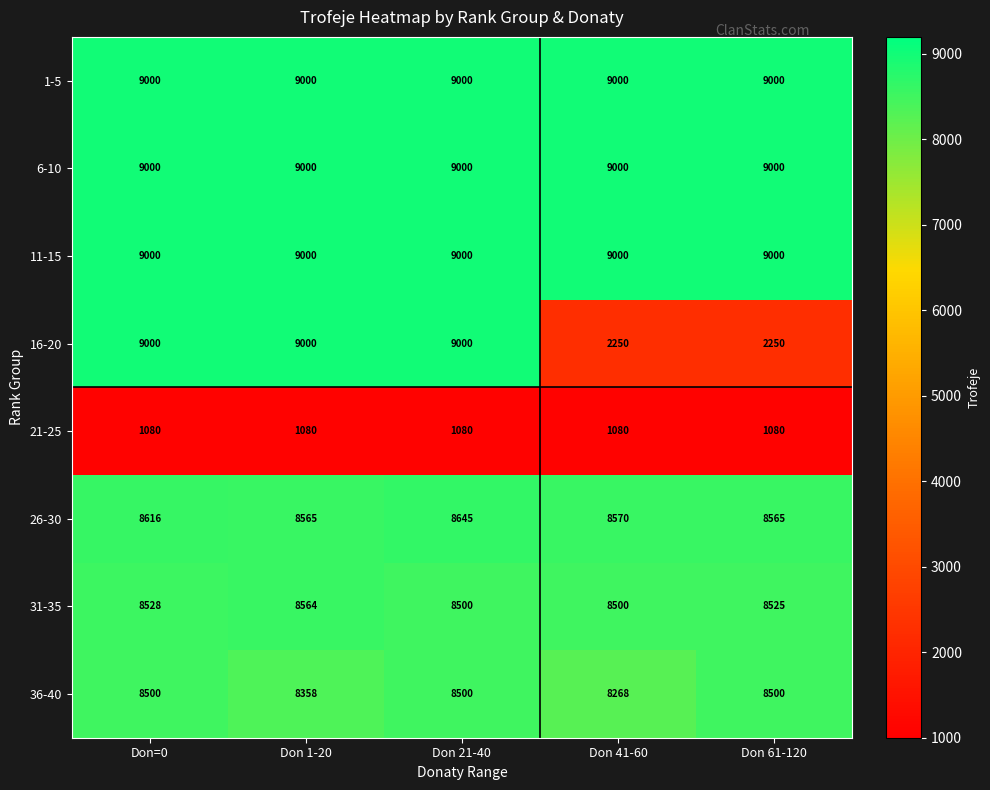

What is the smallest value displayed?

1080